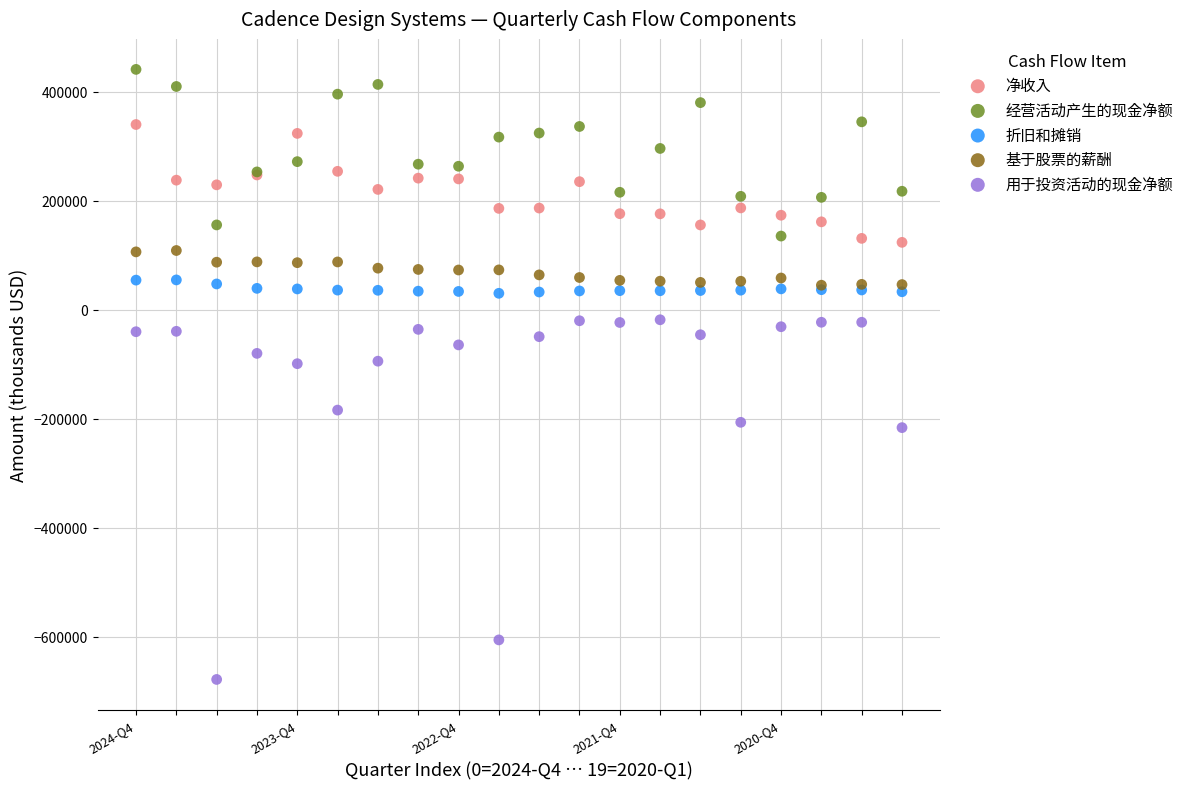

Which series reaches the minimum Y coordinate?

用于投资活动的现金净额